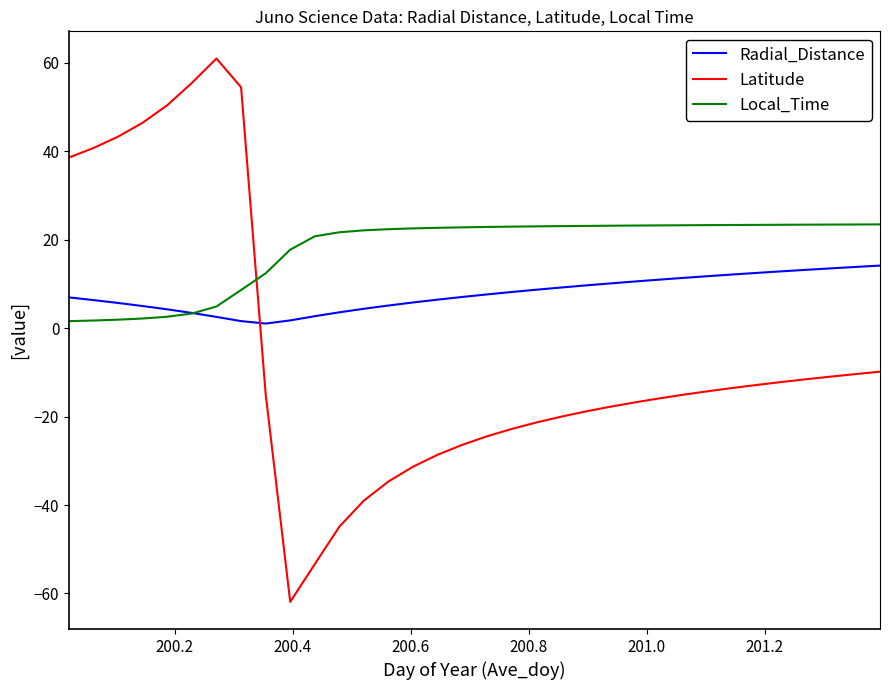

How many lines are shown in the chart?

3